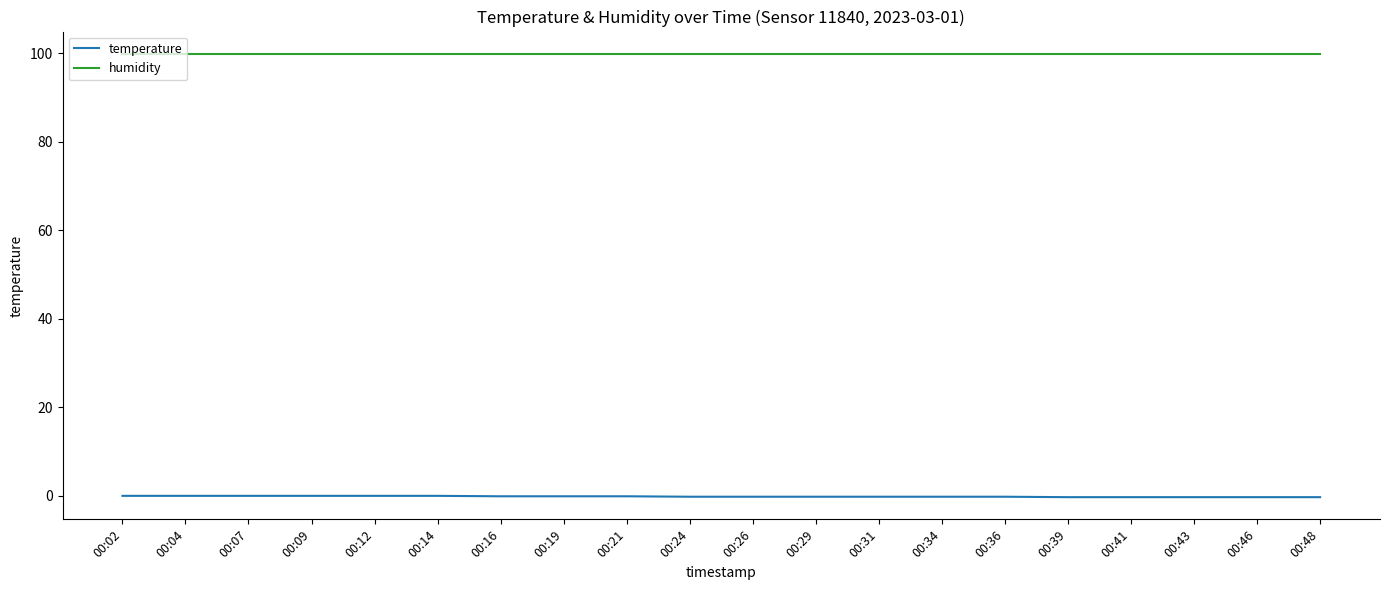

At how many categories does at least one series exceed 22?

20